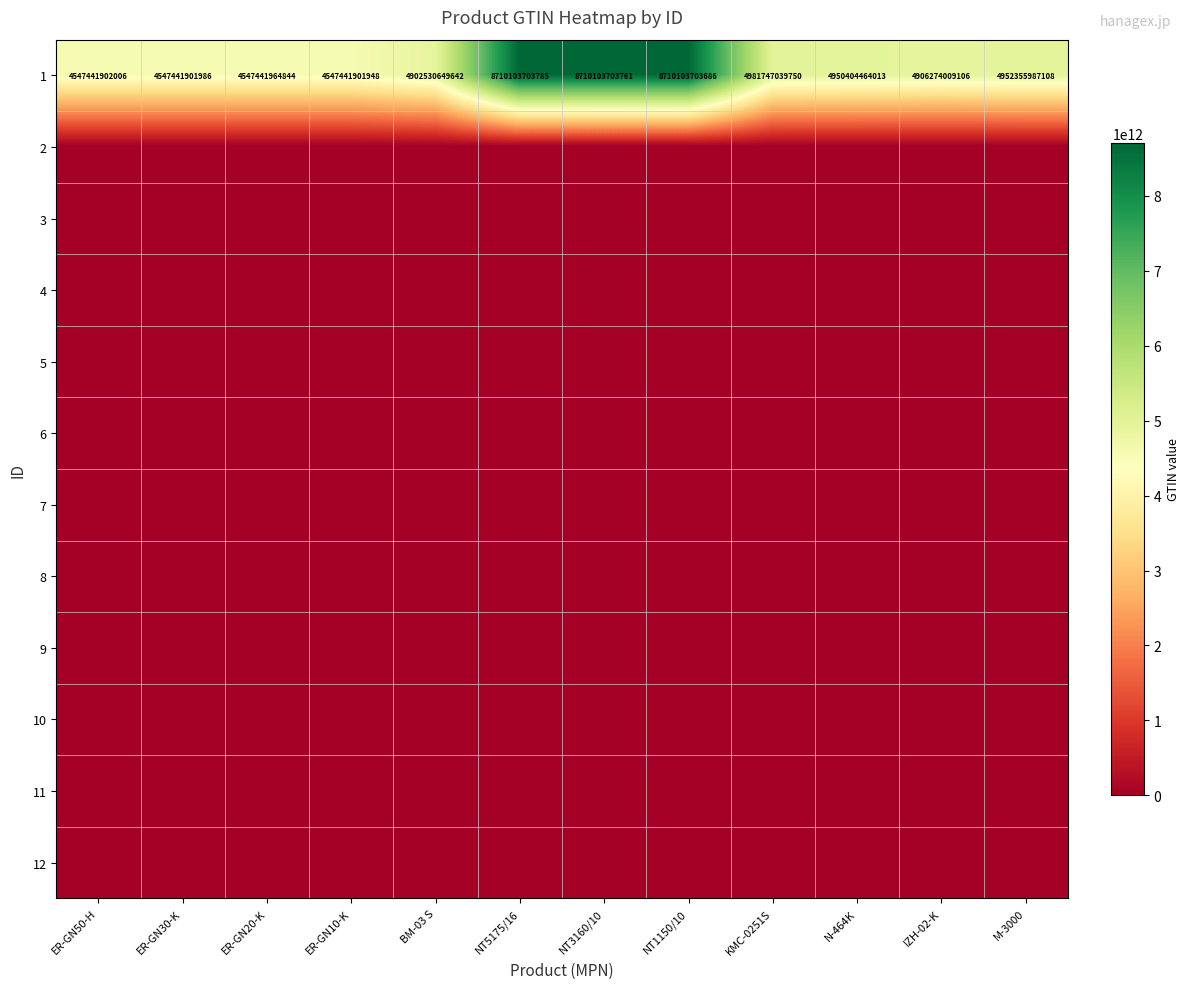

The 1 series shows 1140341355304 at M-3000. True or false?

False